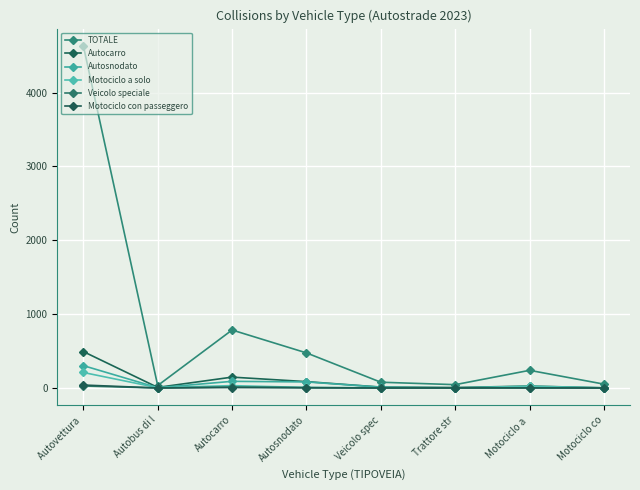

Does the chart have visible grid lines?

Yes